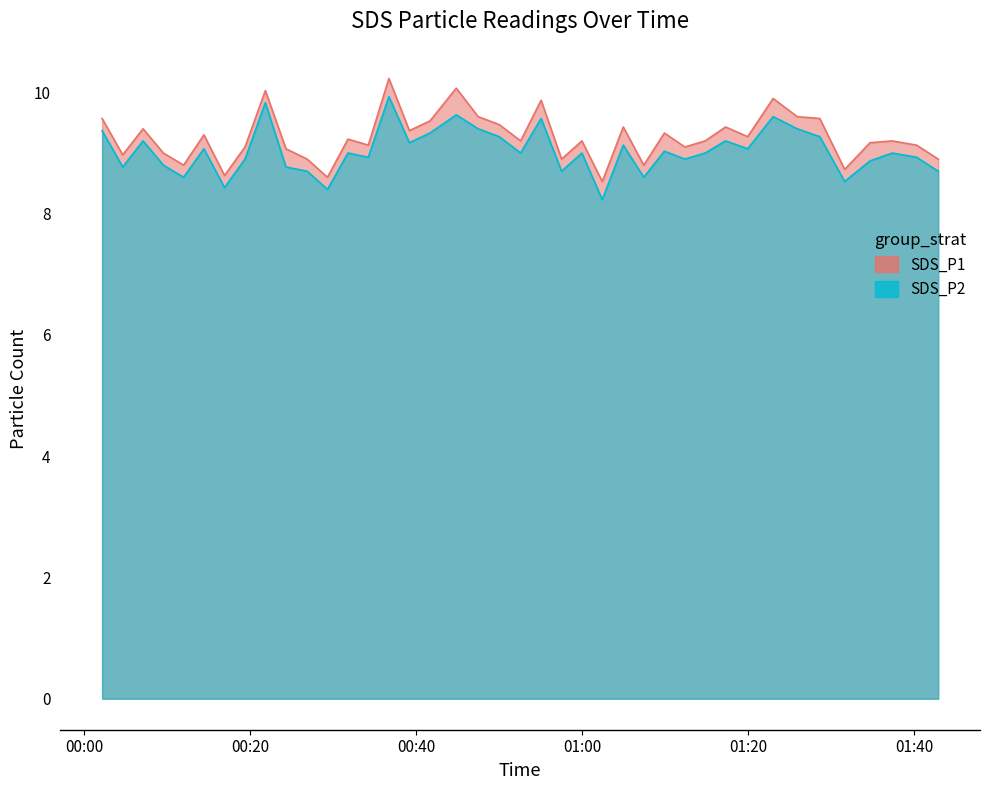

What is the minimum value shown in the chart?

8.2